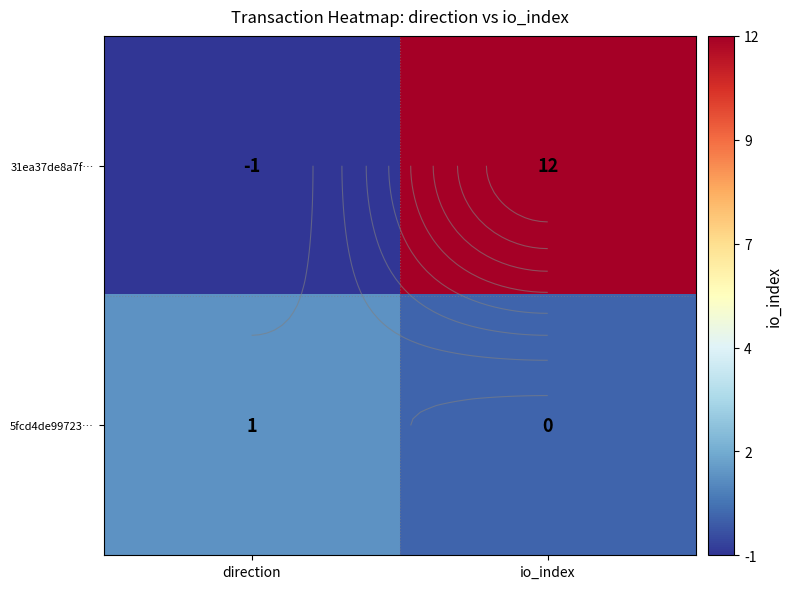

Rank the series by their maximum value, from highest to lowest.

31ea37de8a7f…, 5fcd4de99723…